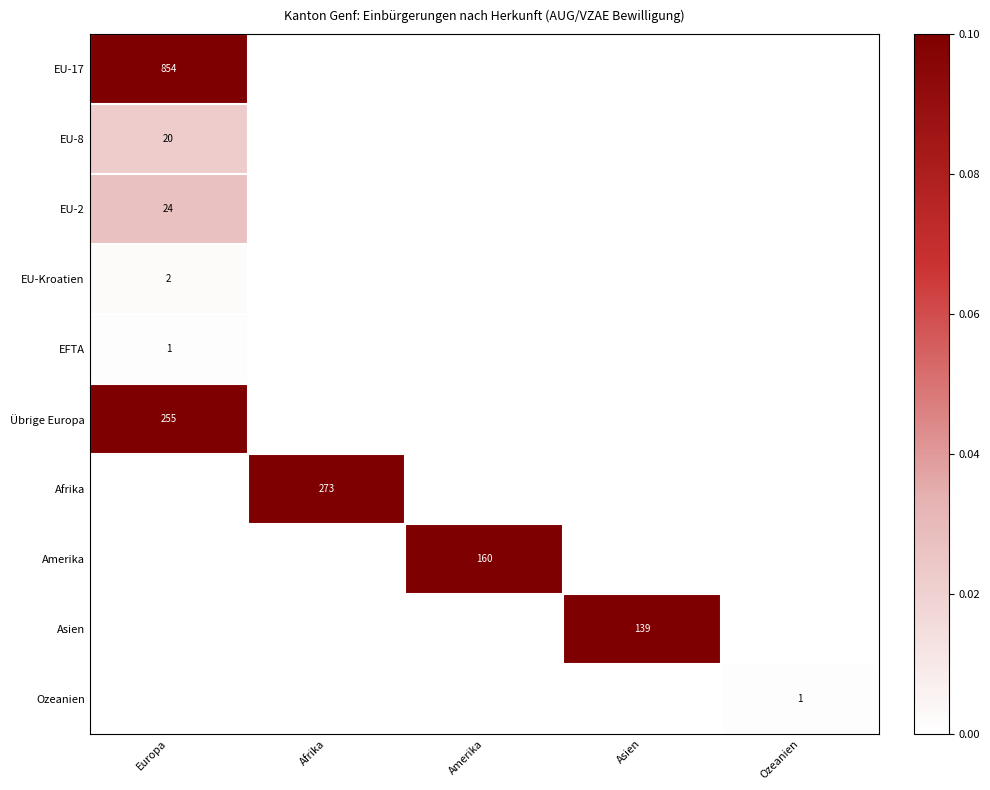

The Übrige Europa series shows 255 at Europa. True or false?

True